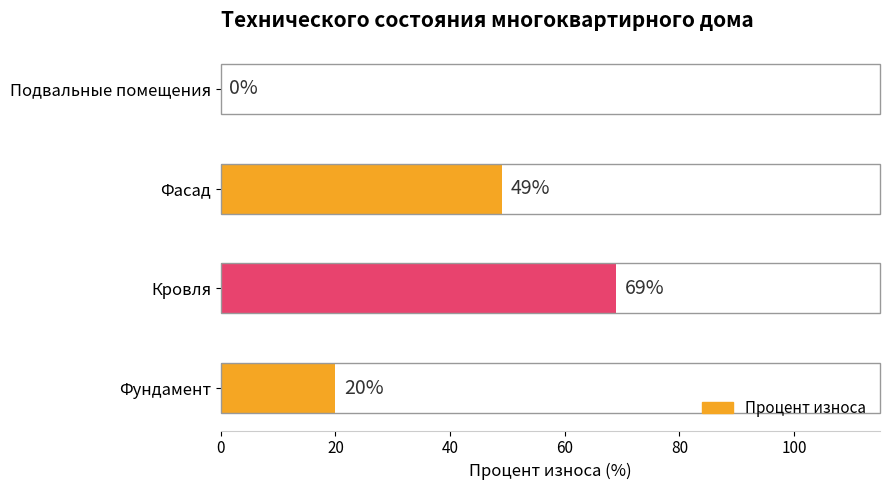

Which label corresponds to the largest value in the chart?

Кровля